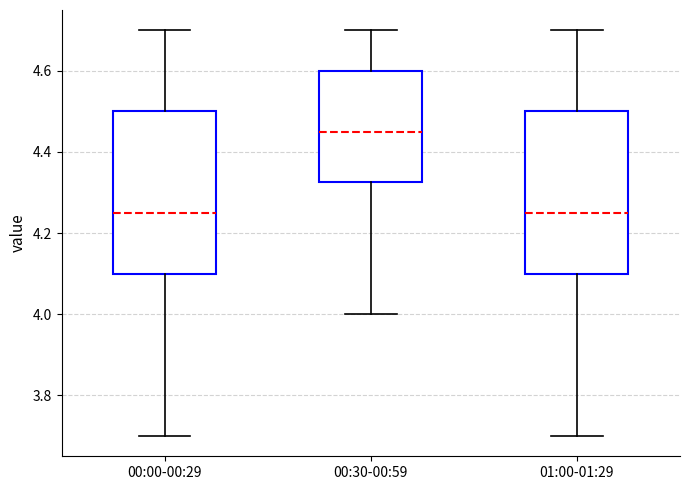

Where is the upper edge of the box for 00:30-00:59 on the y-axis? The values are not printed on the chart, so give them approximately, as read against the axis.

4.60